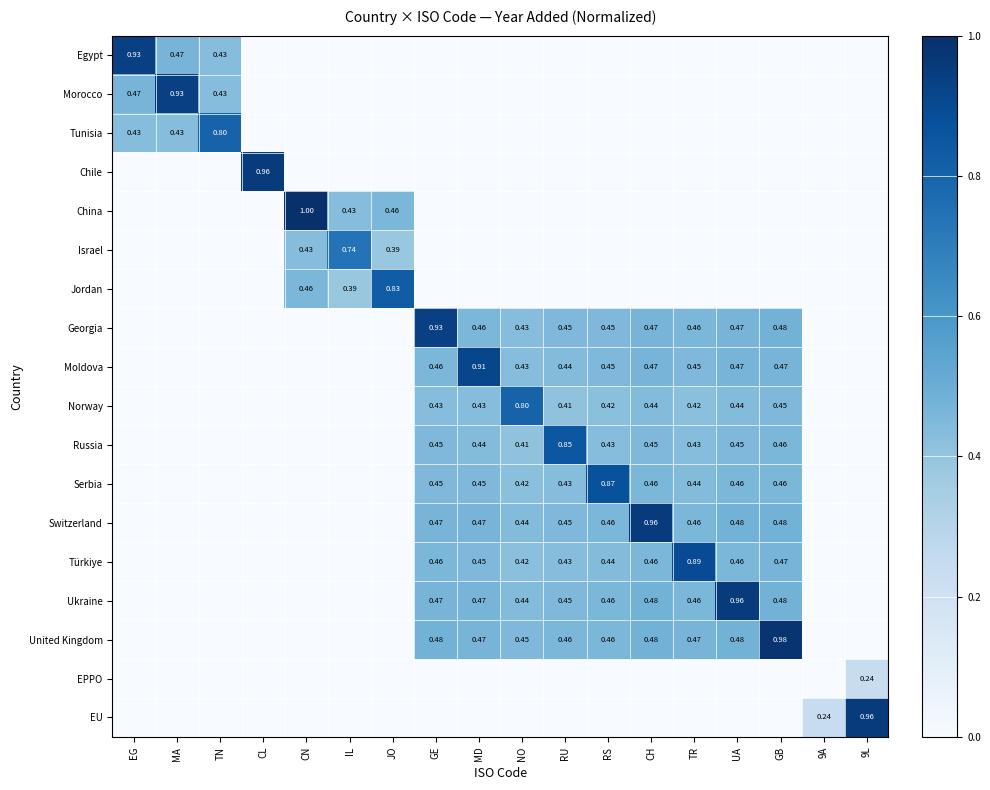

Which has a higher value, RU or JO?

RU